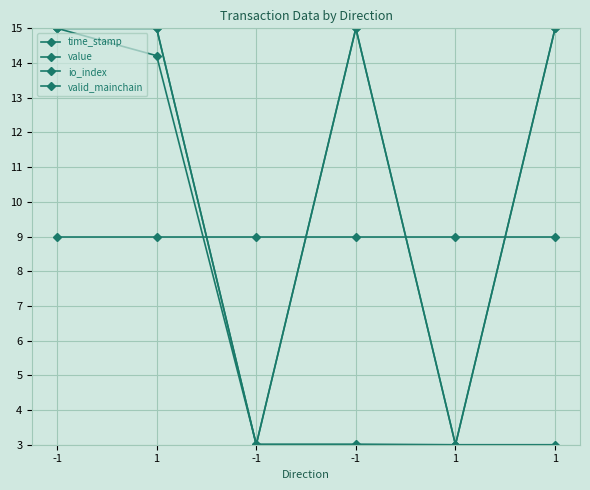

Reading left to right, transcribe all the data shown in this chart.

time_stamp: -1=15.0	1=14.2	-1=3.0	-1=3.0	1=3.0	1=3.0
value: -1=15.0	1=15.0	-1=3.0	-1=15.0	1=3.0	1=15.0
io_index: -1=15.0	1=15.0	-1=3.0	-1=15.0	1=3.0	1=15.0
valid_mainchain: -1=9.0	1=9.0	-1=9.0	-1=9.0	1=9.0	1=9.0